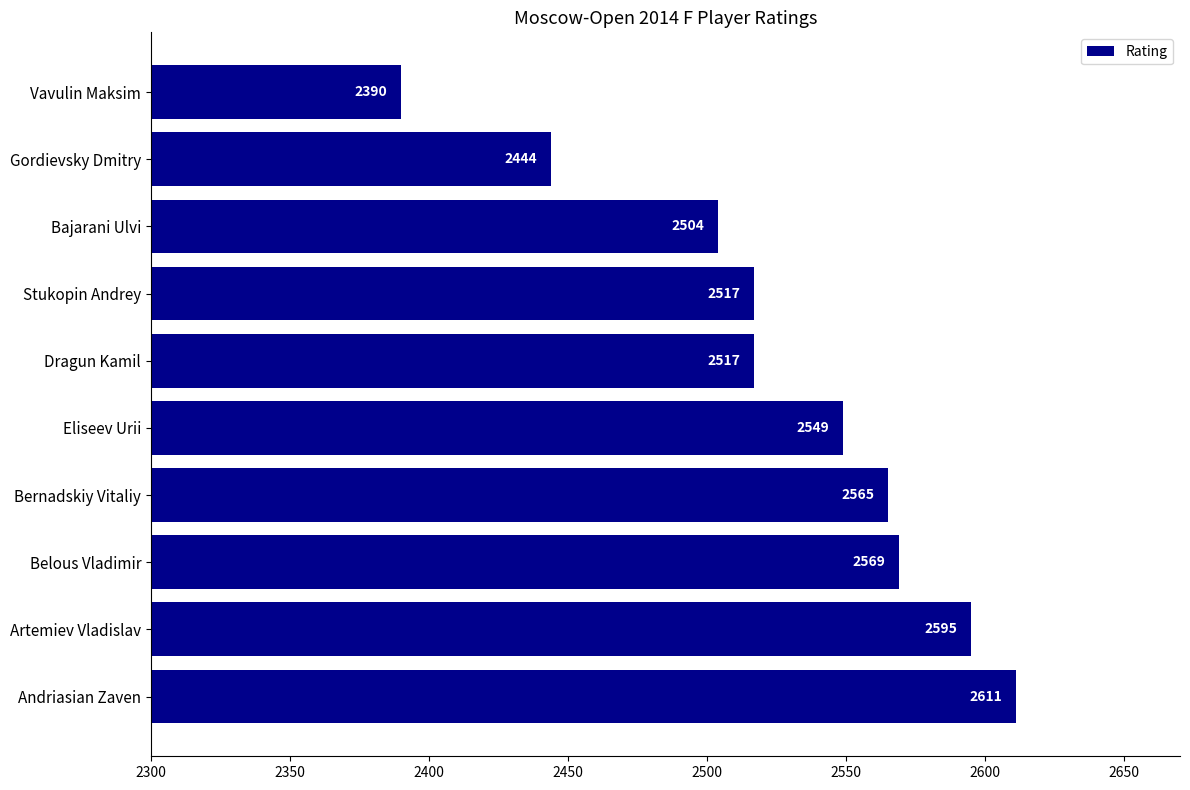

What is the difference between the second highest and minimum values?

205